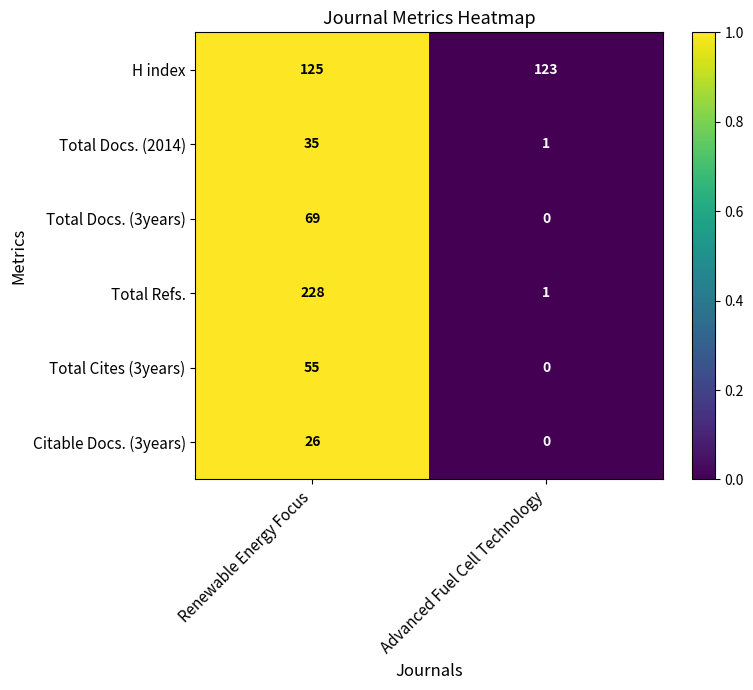

Is the value of Citable Docs. (3years) at Advanced Fuel Cell Technology greater than the value of H index at Advanced Fuel Cell Technology?

No